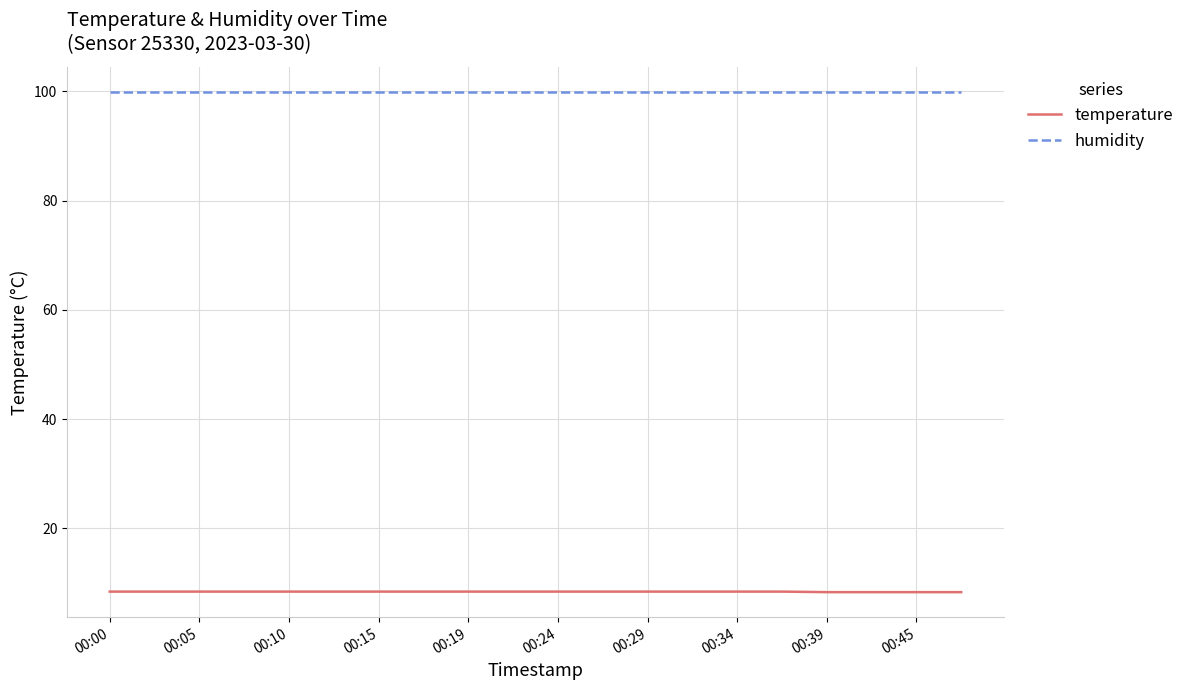

List the series in order of their overall mean, lowest first.

temperature, humidity